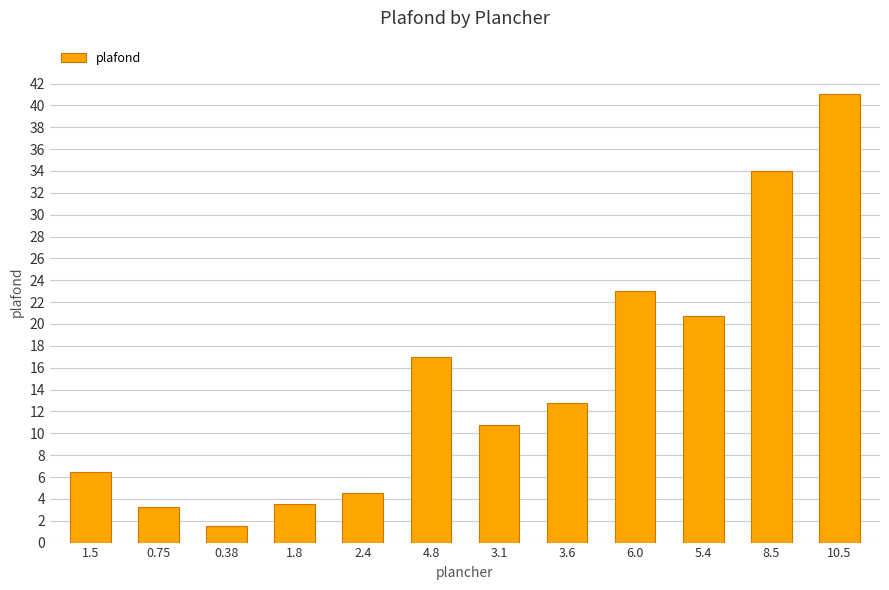

At which label does the data first exceed 12?

4.8